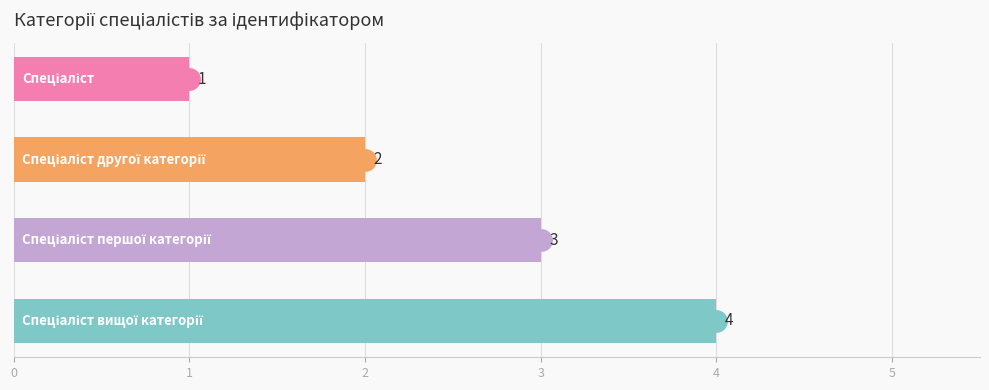

How many values are between 2 and 4?

3